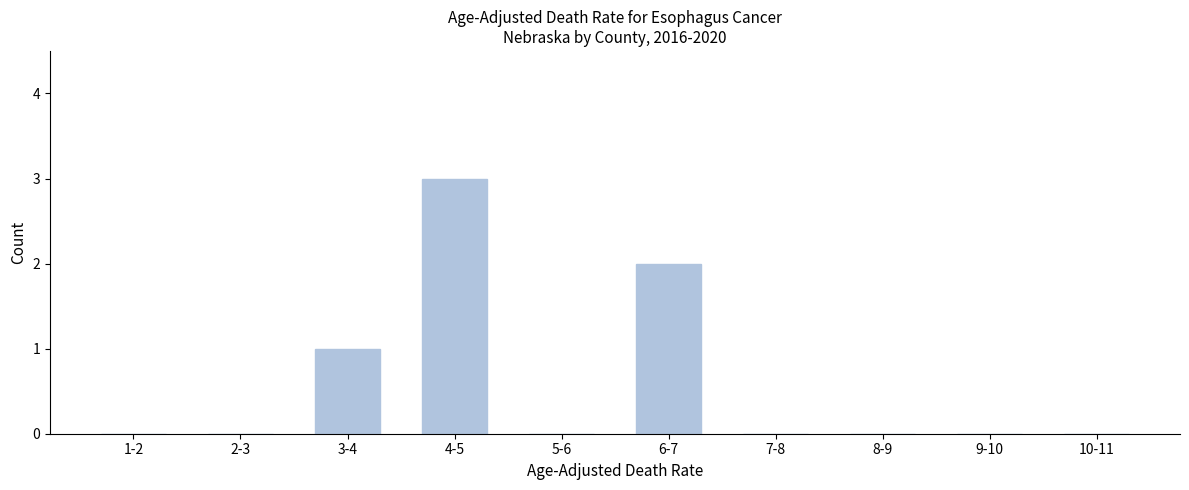

Reading left to right, extract all data points from this chart.

1-2=0	2-3=0	3-4=1	4-5=3	5-6=0	6-7=2	7-8=0	8-9=0	9-10=0	10-11=0